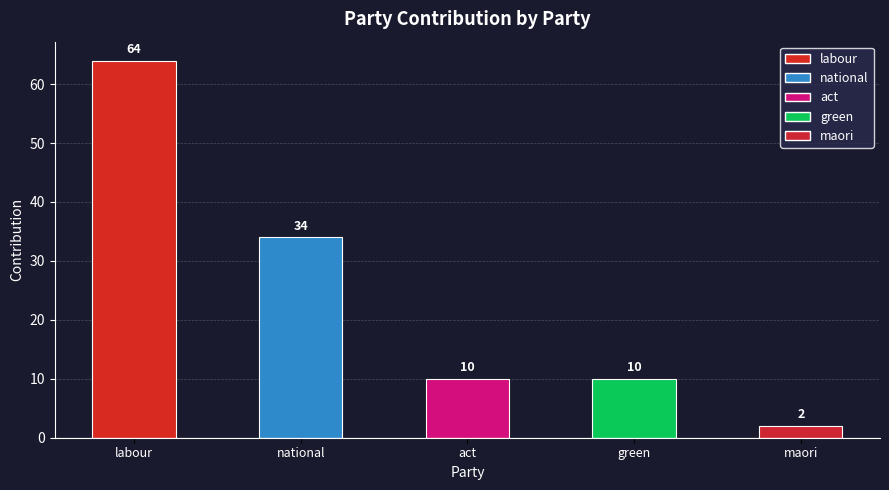

What is the change in value from national to act?

-24